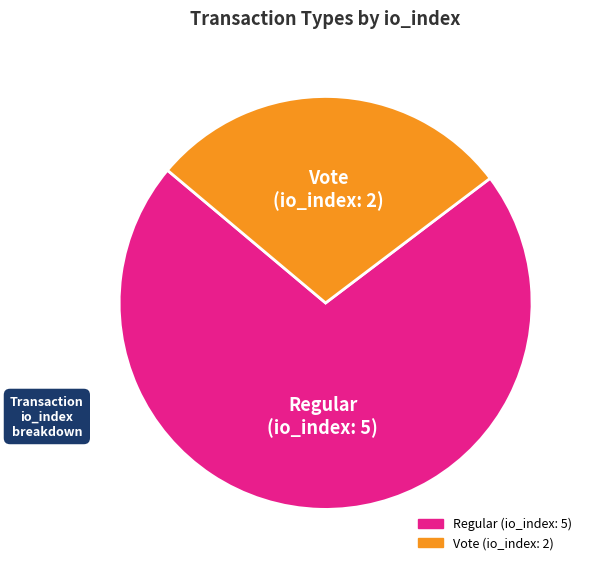

Does any single category account for the majority?

Yes